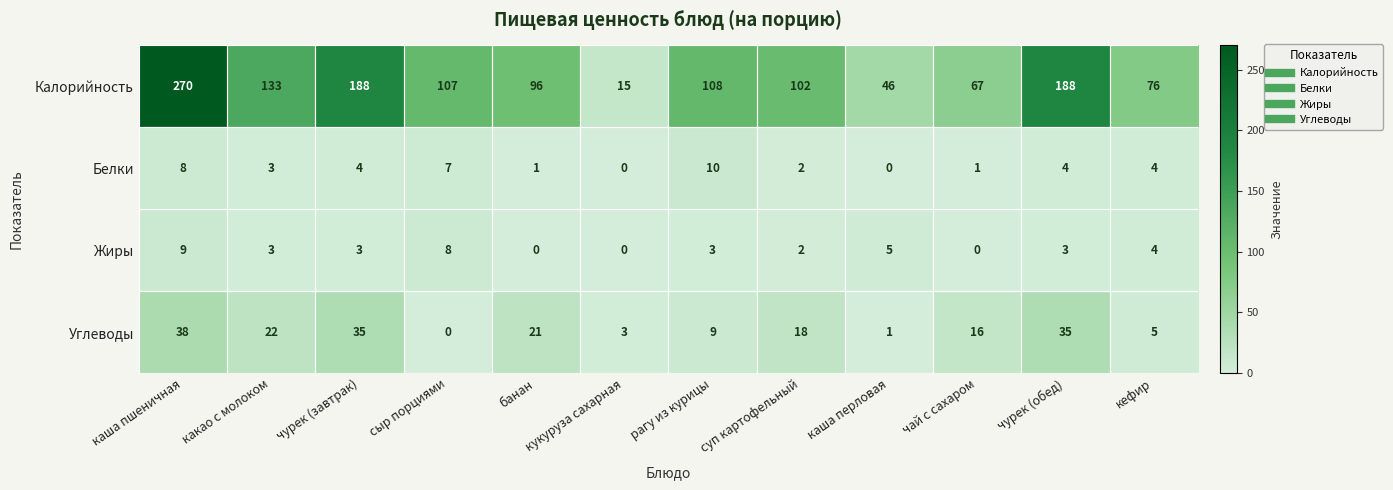

Which category has the highest value in the Жиры series?

каша пшеничная